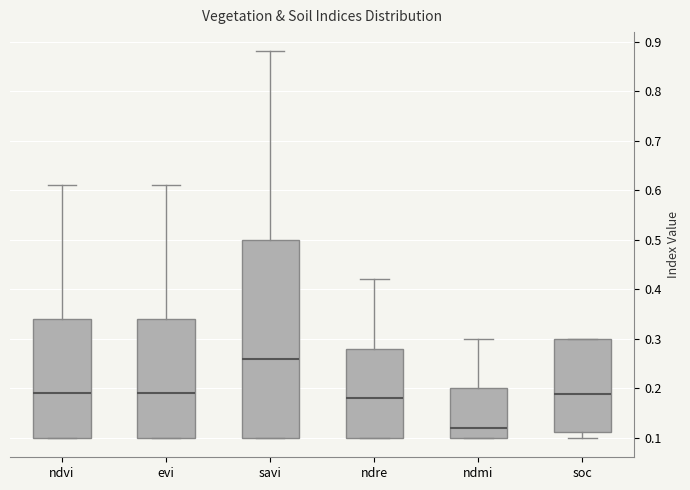

Reading left to right, transcribe this box plot: for each box, give where its median line is, the range the box spans, and where its two whiskers end, as read against the y-axis. The values are not printed on the chart, so give them approximately, as read against the axis.

ndvi: median 0.19, box 0.10 to 0.34, whiskers 0.10 to 0.61
evi: median 0.19, box 0.10 to 0.34, whiskers 0.10 to 0.61
savi: median 0.26, box 0.10 to 0.50, whiskers 0.10 to 0.88
ndre: median 0.18, box 0.10 to 0.28, whiskers 0.10 to 0.42
ndmi: median 0.12, box 0.10 to 0.20, whiskers 0.10 to 0.30
soc: median 0.19, box 0.11 to 0.30, whiskers 0.10 to 0.30